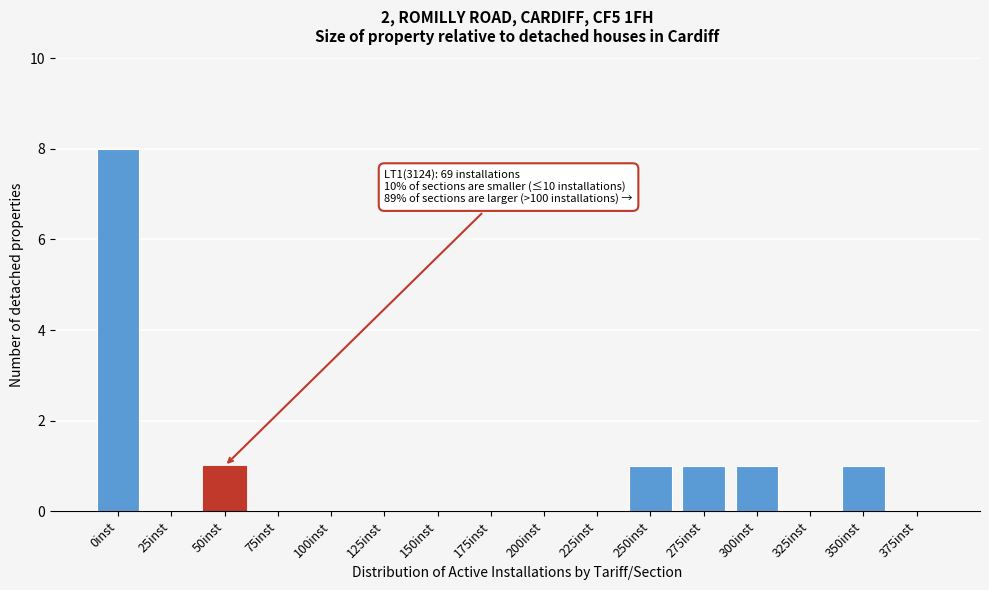

Reading left to right, extract all data points from this chart.

0inst=8	25inst=0	50inst=1	75inst=0	100inst=0	125inst=0	150inst=0	175inst=0	200inst=0	225inst=0	250inst=1	275inst=1	300inst=1	325inst=0	350inst=1	375inst=0